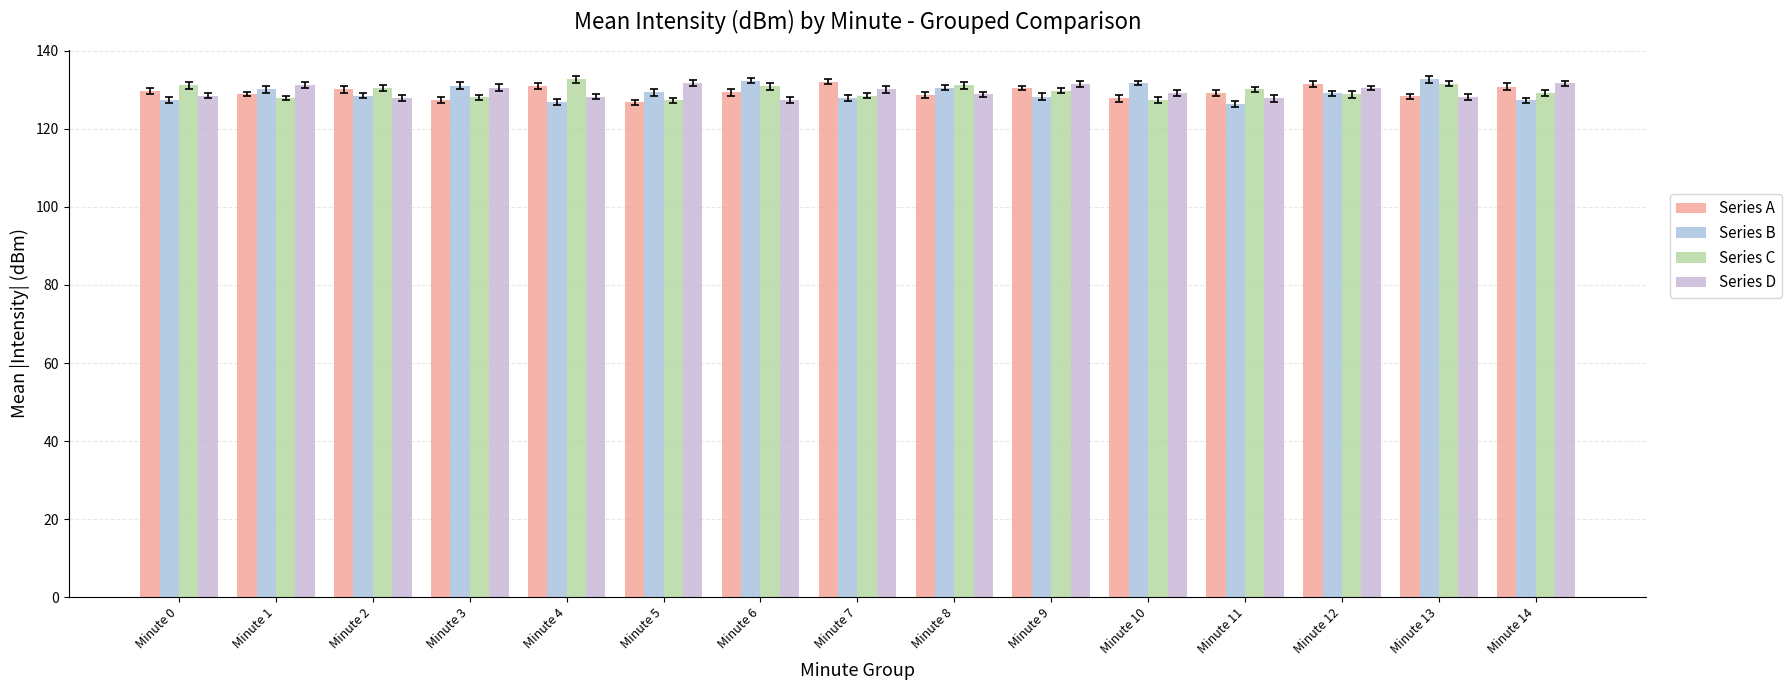

How many bars are there in total?

60